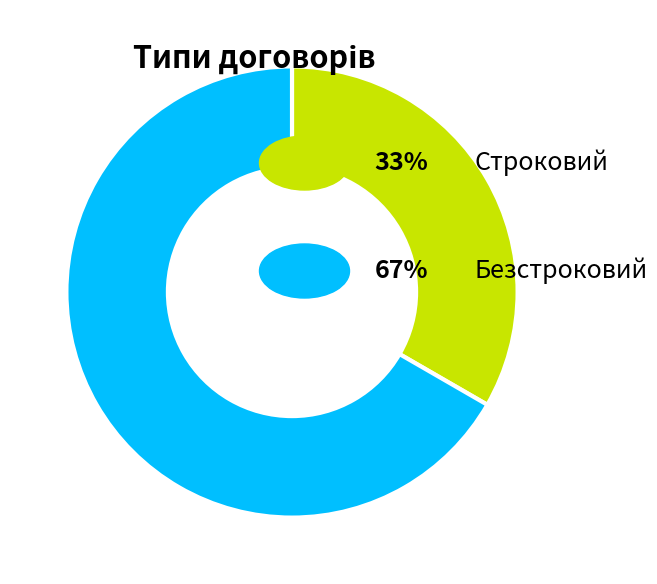

Is there a majority slice in this chart?

Yes